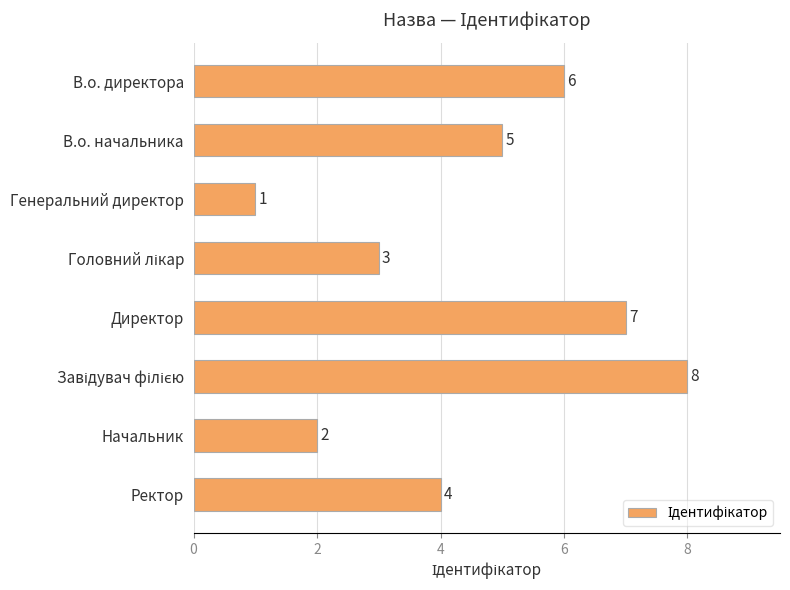

Reading top to bottom, what are all the values shown in this chart?

6	5	1	3	7	8	2	4